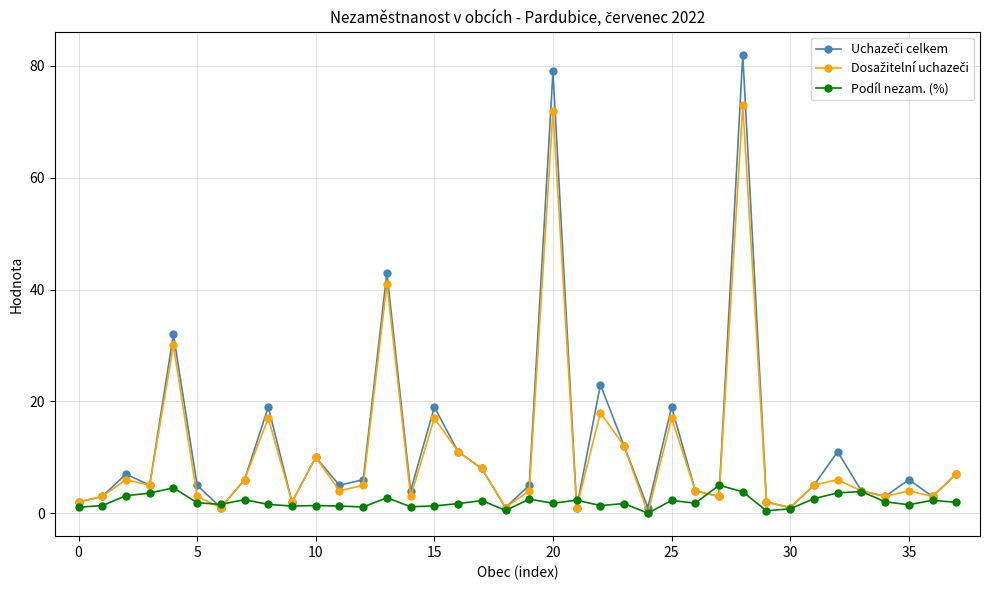

How many categories are shown in the chart?

38